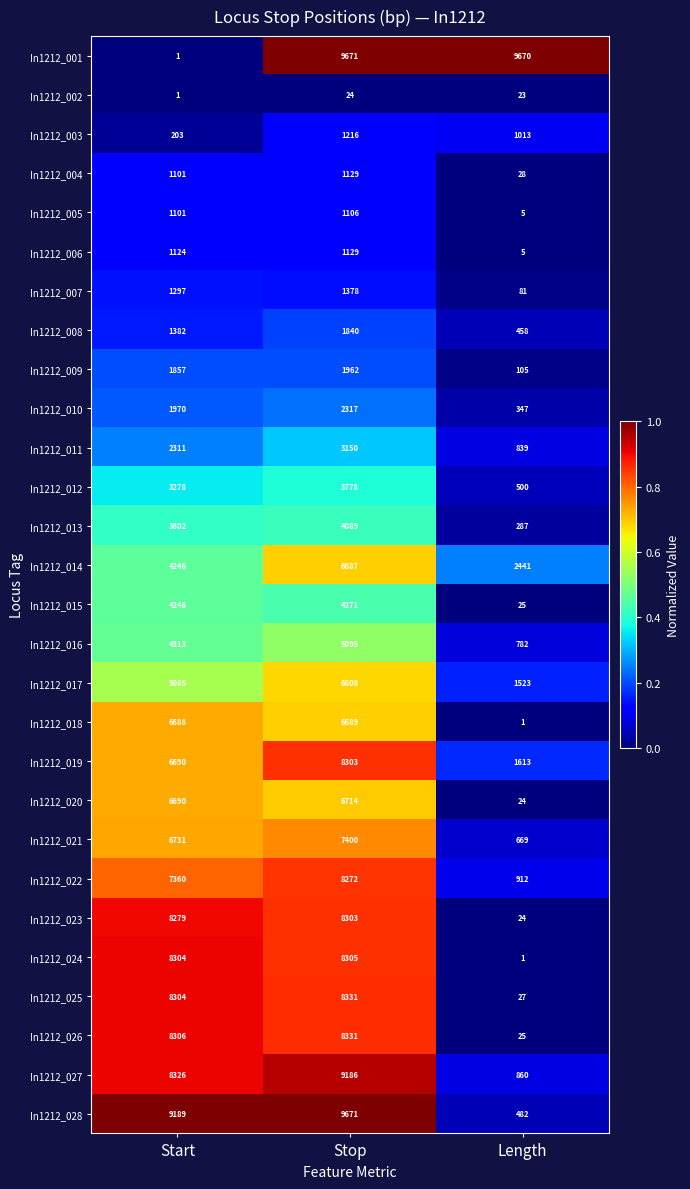

Which series has the widest spread of values?

In1212_001